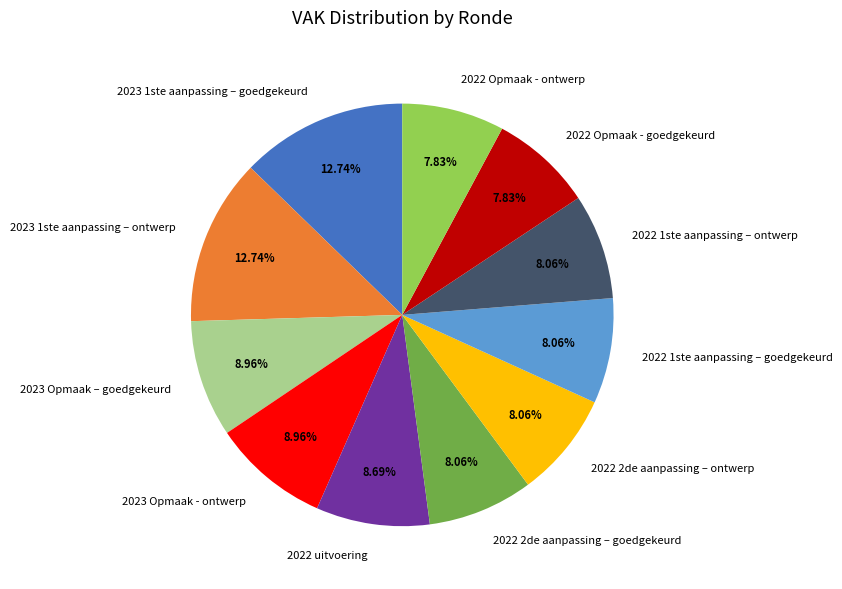

How many segments does this pie chart have?

11